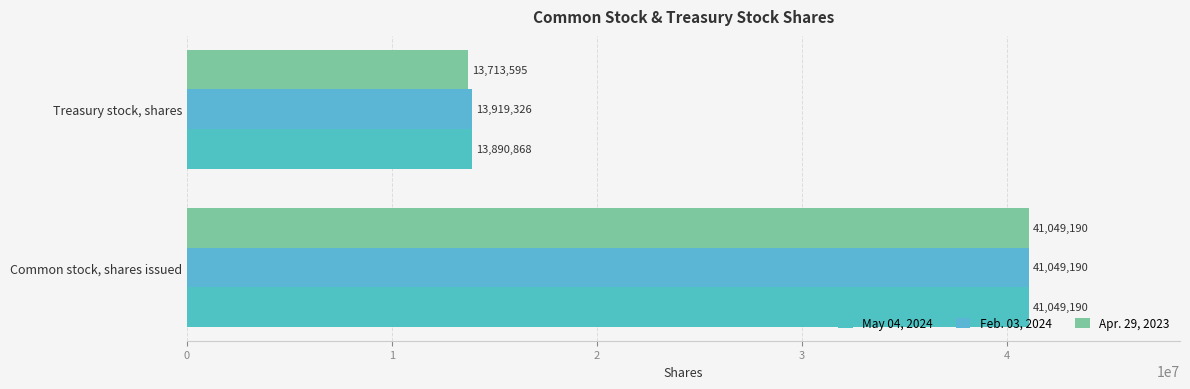

How many distinct data groups are displayed?

3